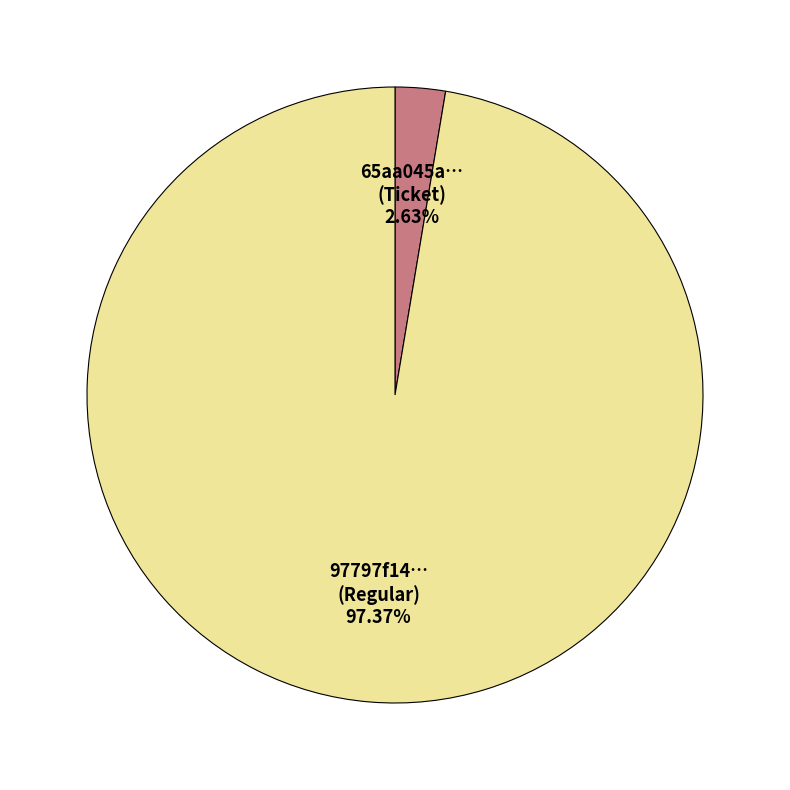

Is there a majority slice in this chart?

Yes